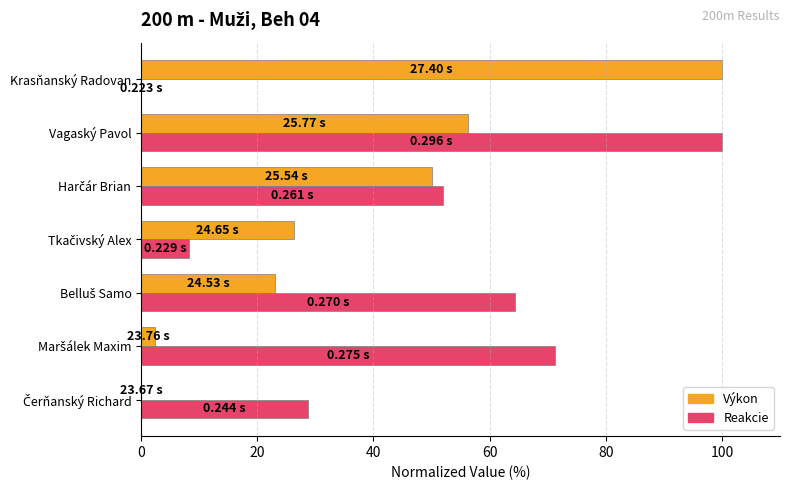

At which category is the sum across all series the highest?

Vagaský Pavol